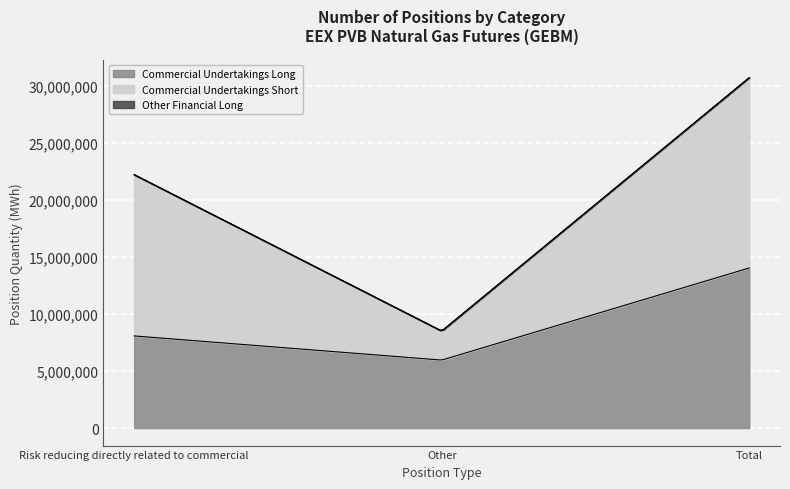

Between Total and Other, which is larger?

Total